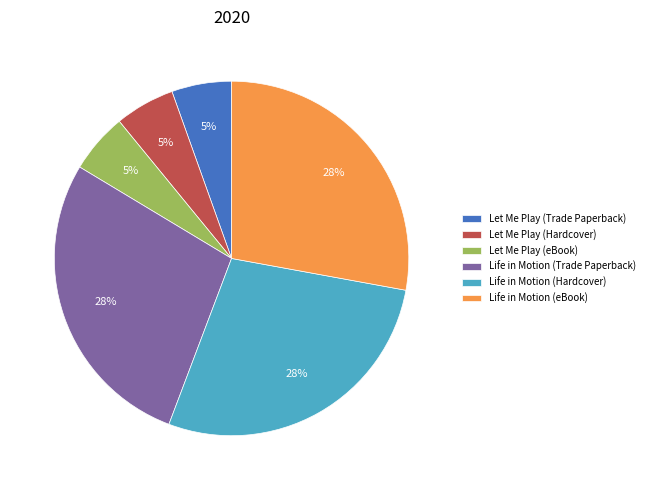

To the nearest percent, what portion does Let Me Play (Hardcover) represent?

5%